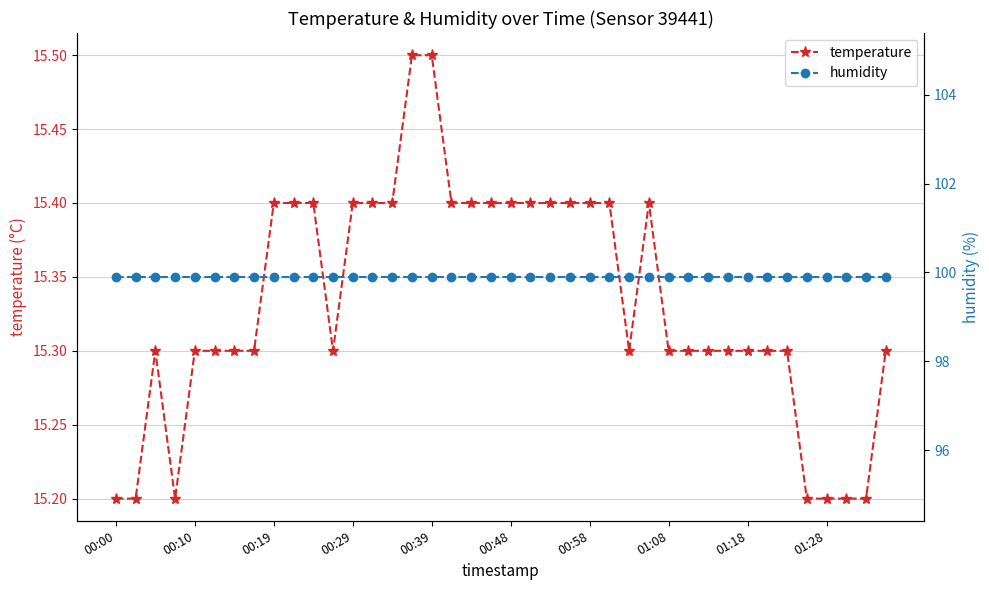

True or false: temperature and humidity cross at least once.

False